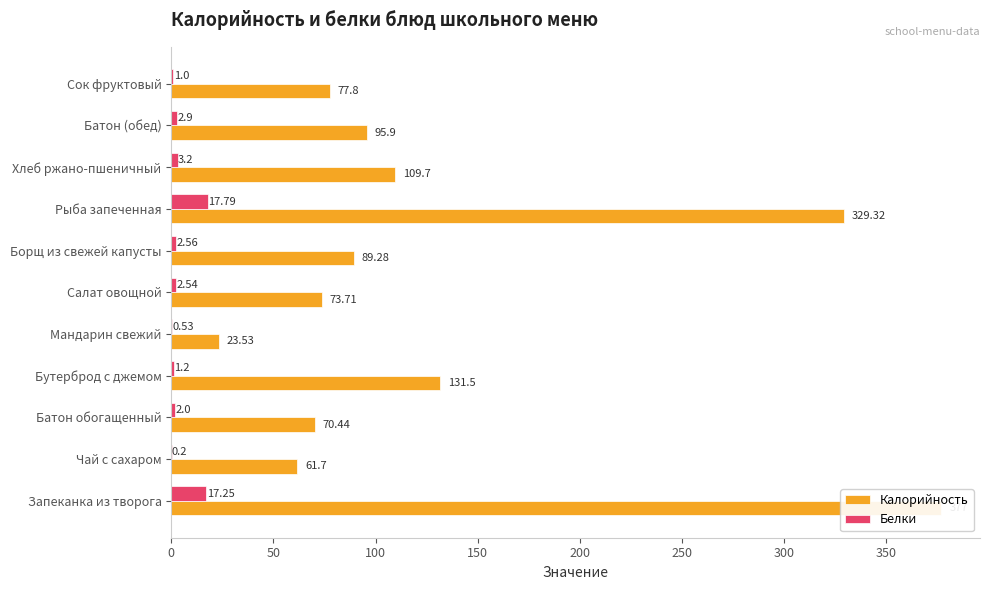

Reading left to right, transcribe all the data shown in this chart.

Калорийность: 377.0	61.7	70.4	131.5	23.5	73.7	89.3	329.3	109.7	95.9	77.8
Белки: 17.2	0.2	2.0	1.2	0.5	2.5	2.6	17.8	3.2	2.9	1.0